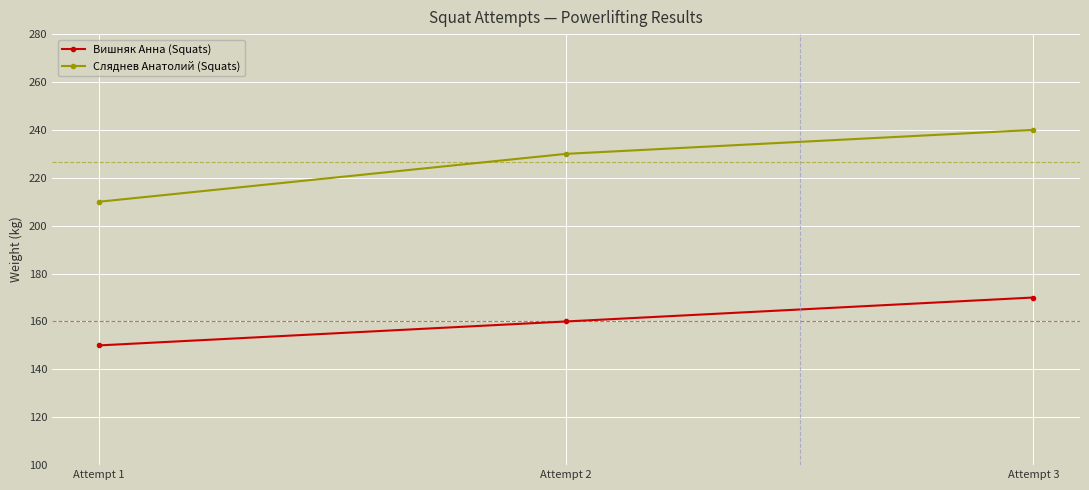

How many series are shown in this chart?

2